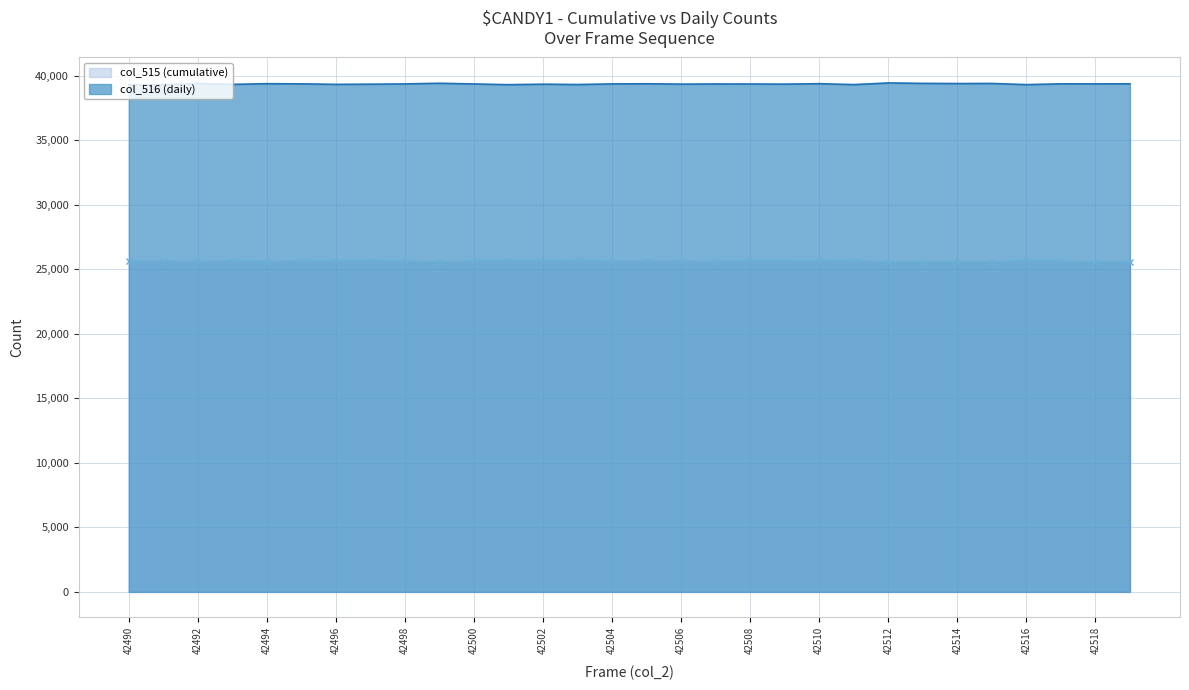

What is the value of the col_516 (daily) point at the 11th from the left?

39345